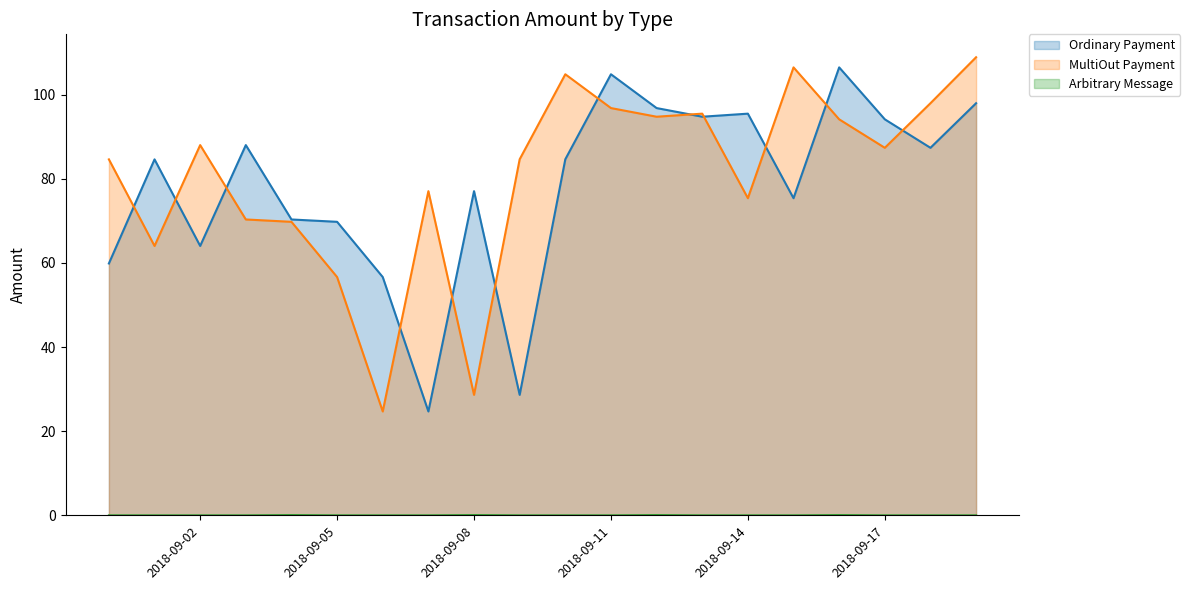

At 2018-09-04, list the series in order from largest to smallest.

Ordinary Payment, MultiOut Payment, Arbitrary Message